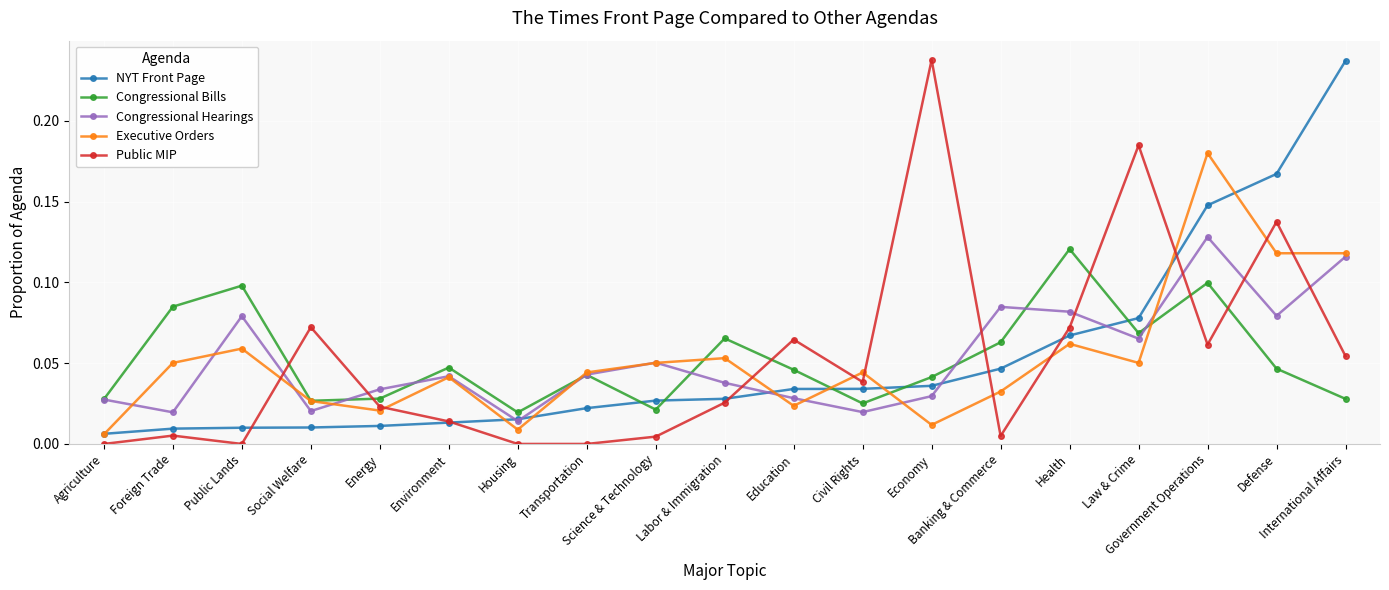

Is the value of Executive Orders at Government Operations greater than the value of Congressional Hearings at Foreign Trade?

Yes